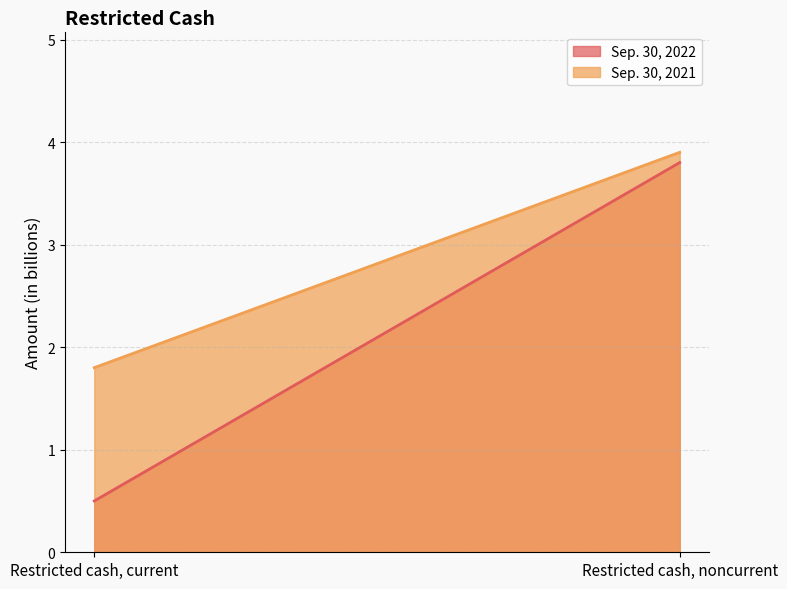

What is the value of the Sep. 30, 2022 point at the 2nd from the left?

3.8